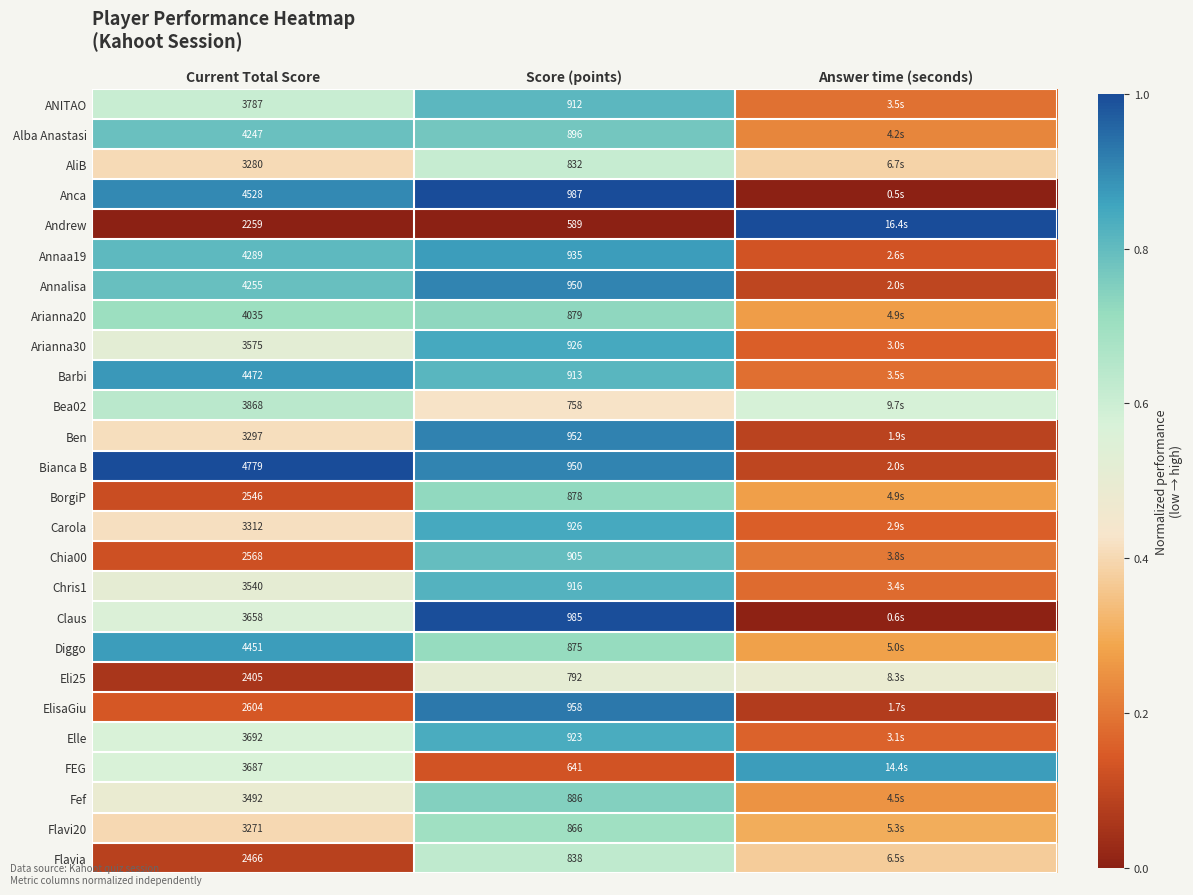

Is the value of Bea02 at Score (points) greater than the value of Elle at Current Total Score?

No